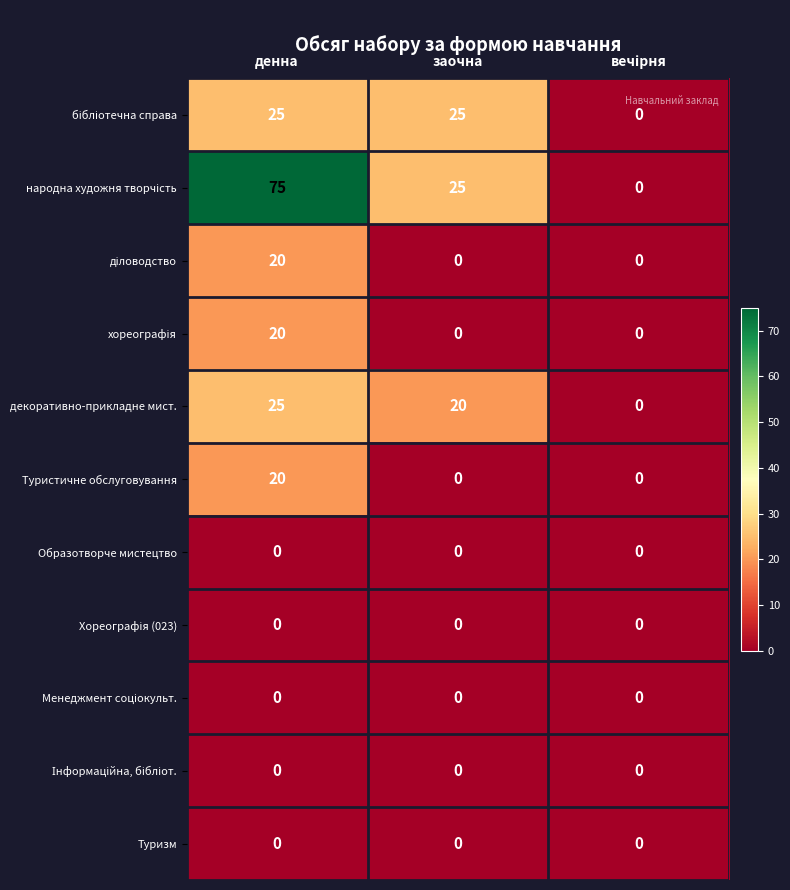

What is the total value across all series at заочна?

70